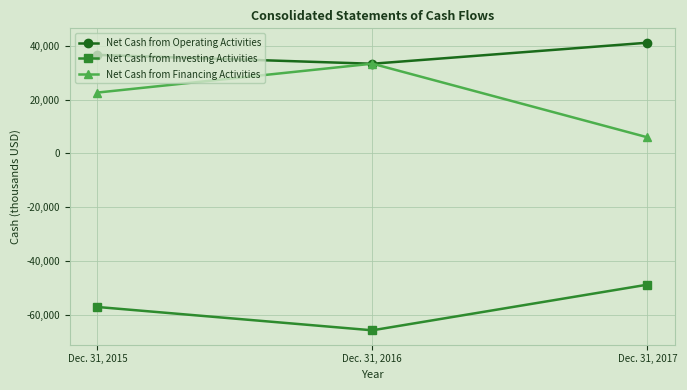

Which category has the lowest value across all series?

Dec. 31, 2016